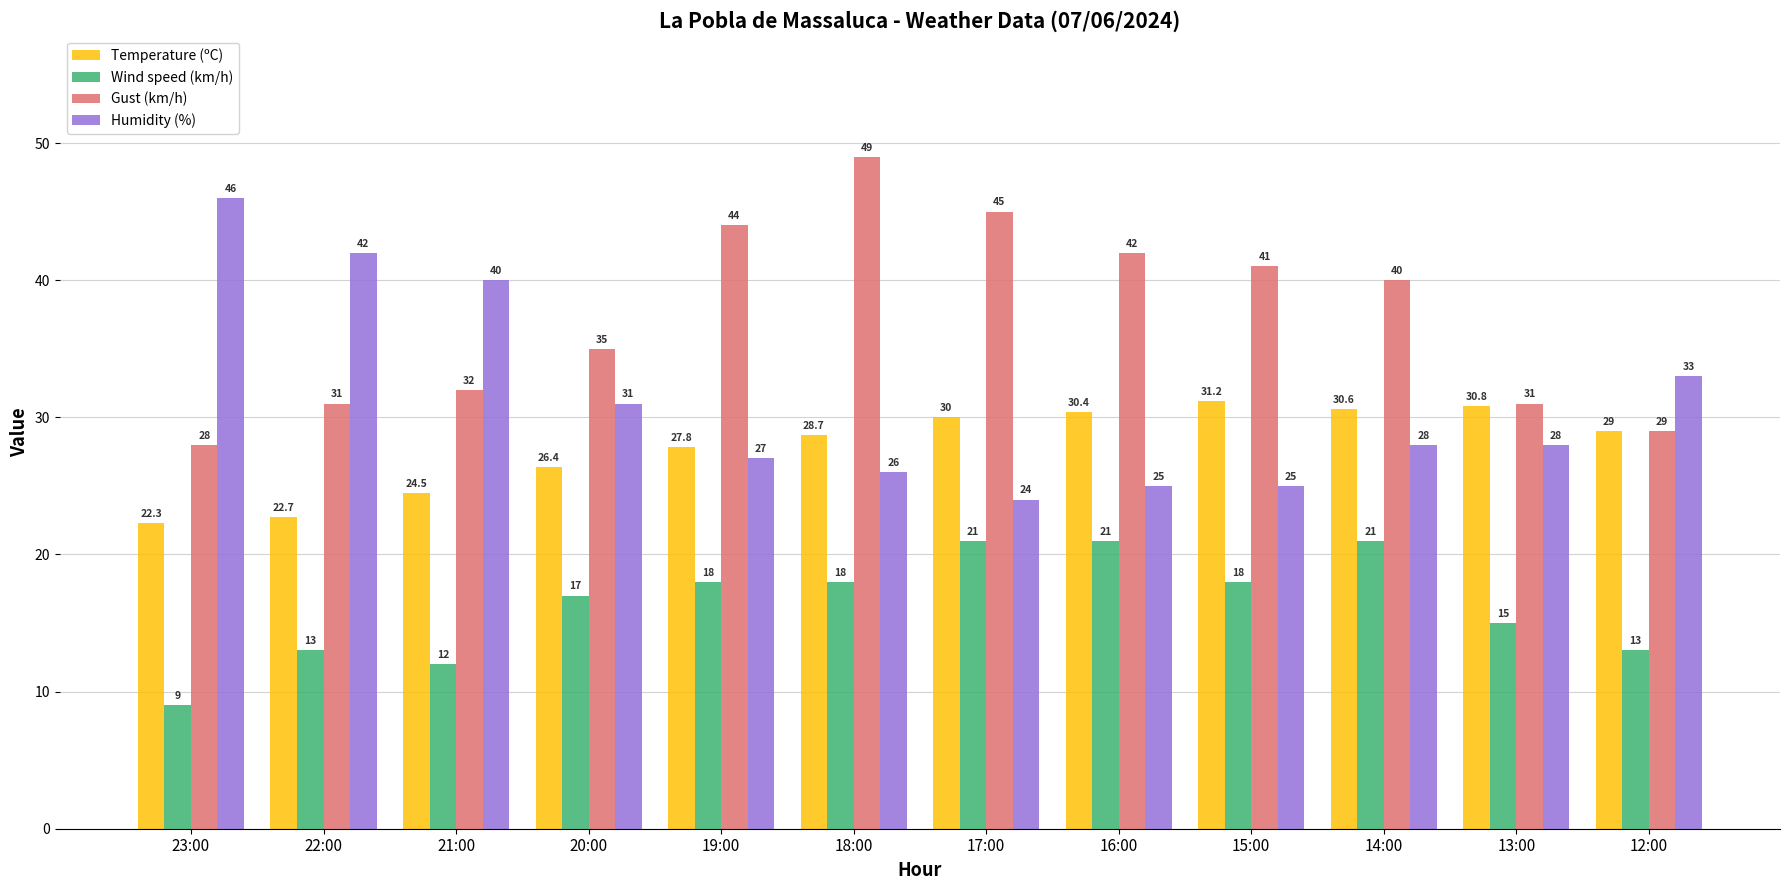

Reading right to left, what are all the values shown in this chart?

Temperature (ºC): 29.0	30.8	30.6	31.2	30.4	30.0	28.7	27.8	26.4	24.5	22.7	22.3
Wind speed (km/h): 13.0	15.0	21.0	18.0	21.0	21.0	18.0	18.0	17.0	12.0	13.0	9.0
Gust (km/h): 29.0	31.0	40.0	41.0	42.0	45.0	49.0	44.0	35.0	32.0	31.0	28.0
Humidity (%): 33.0	28.0	28.0	25.0	25.0	24.0	26.0	27.0	31.0	40.0	42.0	46.0